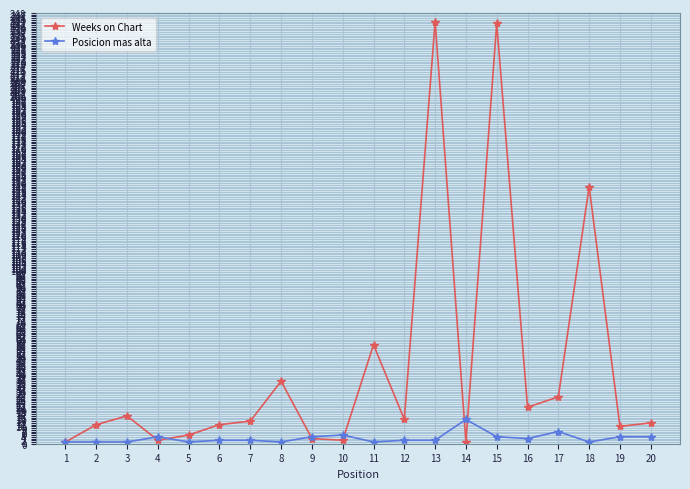

What is the spread (max minus min) of values at 8?

35